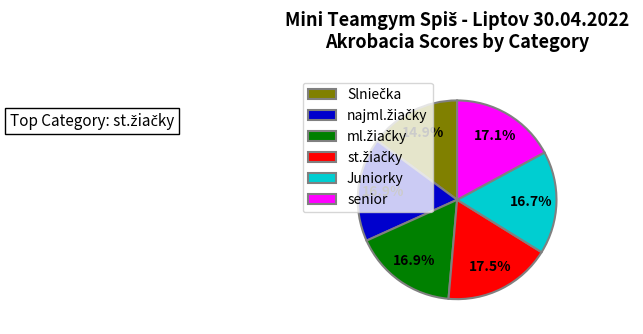

What portion of the pie excludes Juniorky?

83.3%